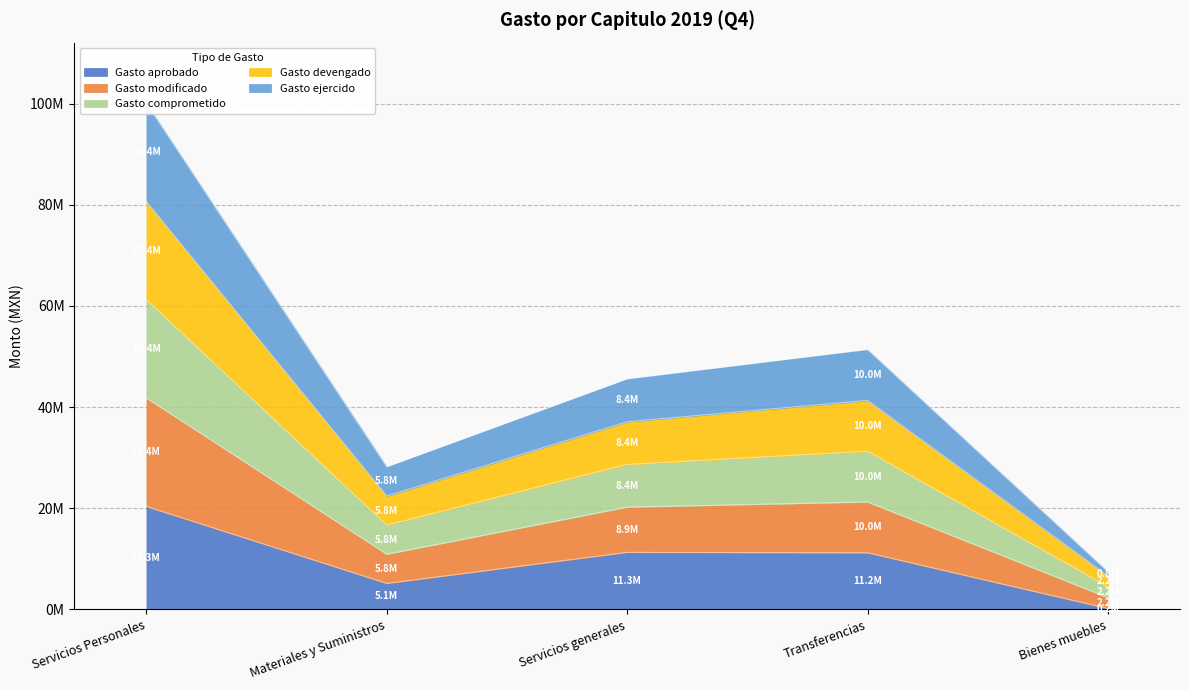

True or false: Gasto comprometido has a value of 45560382.0 at Servicios generales.

True